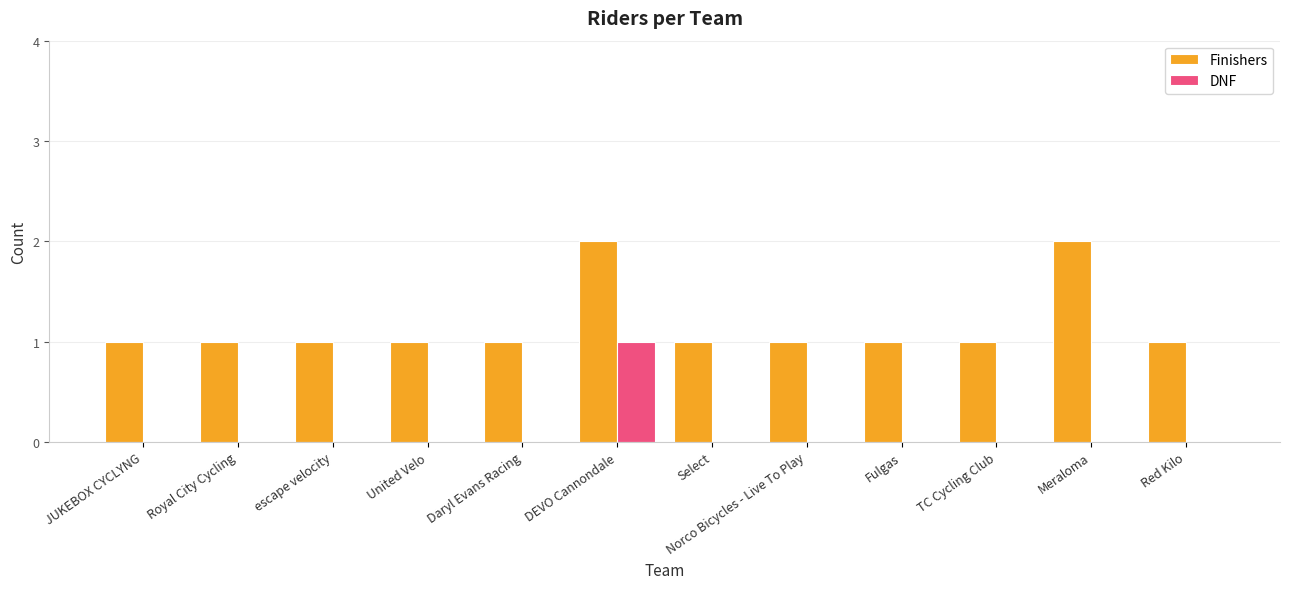

Which series changed the most between escape velocity and Meraloma?

Finishers